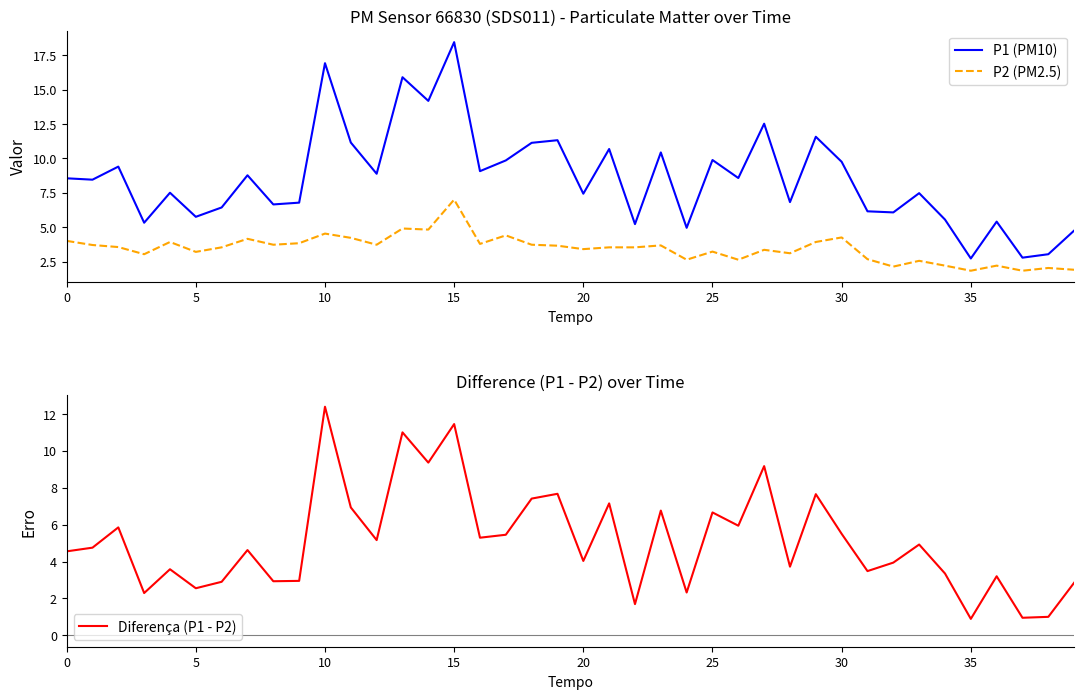

What is the approximate value of Diferença (P1 - P2) at 36?

3.2